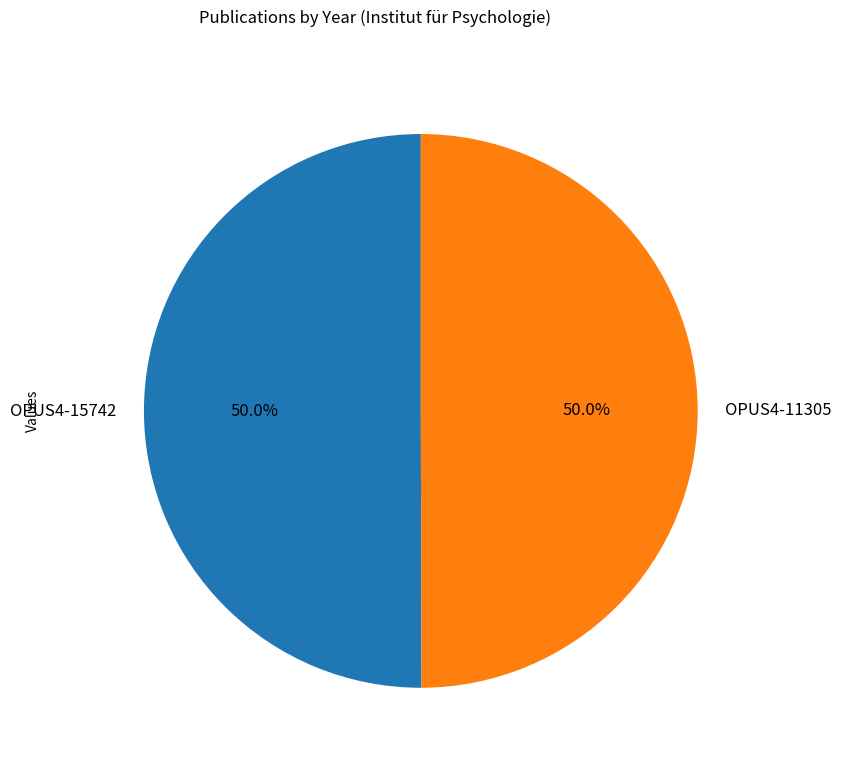

Do OPUS4-11305 and OPUS4-15742 together represent more than half of the pie?

Yes